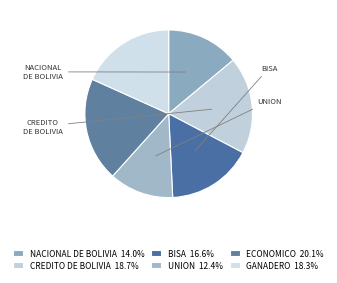

Count the number of slices in the pie.

6